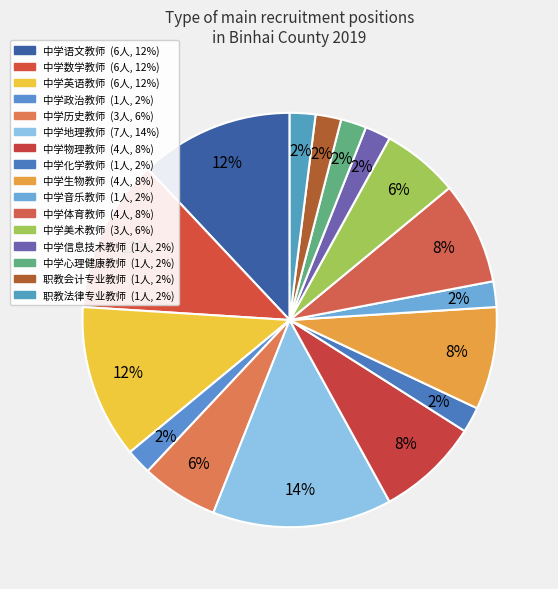

Which has a higher value, 中学英语教师 or 中学历史教师?

中学英语教师